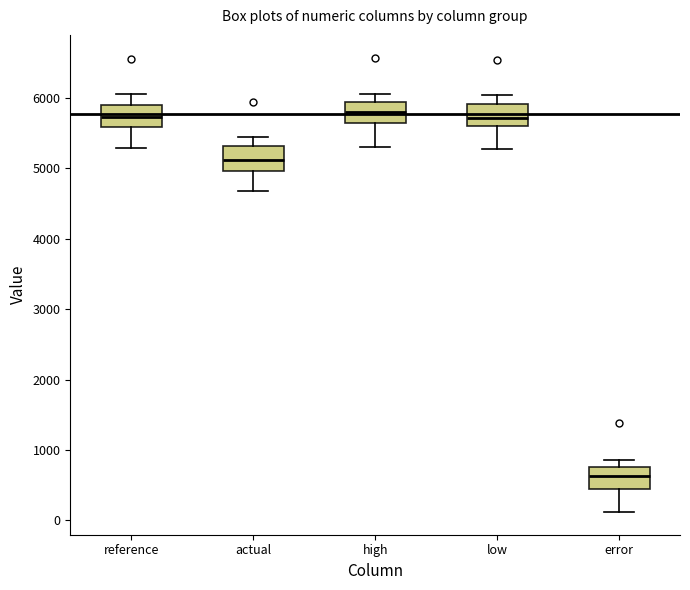

Where does the median line of the box for low sit on the y-axis? The values are not printed on the chart, so give them approximately, as read against the axis.

5700